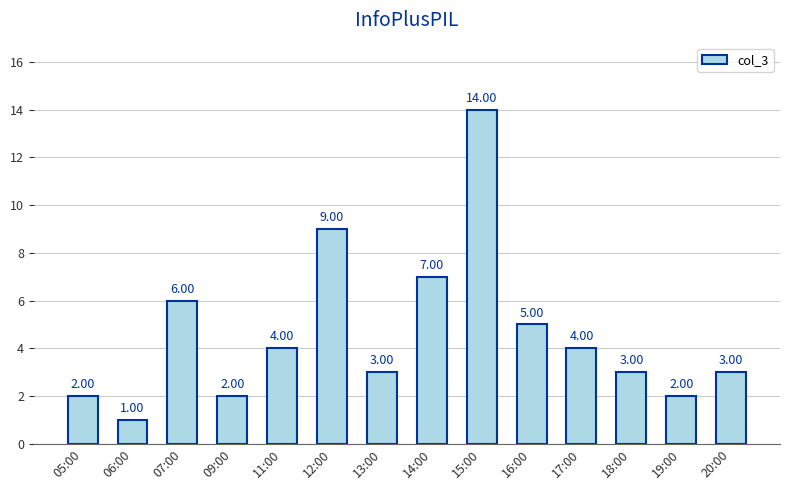

What is the sum of the values at 20:00 and 07:00?

9